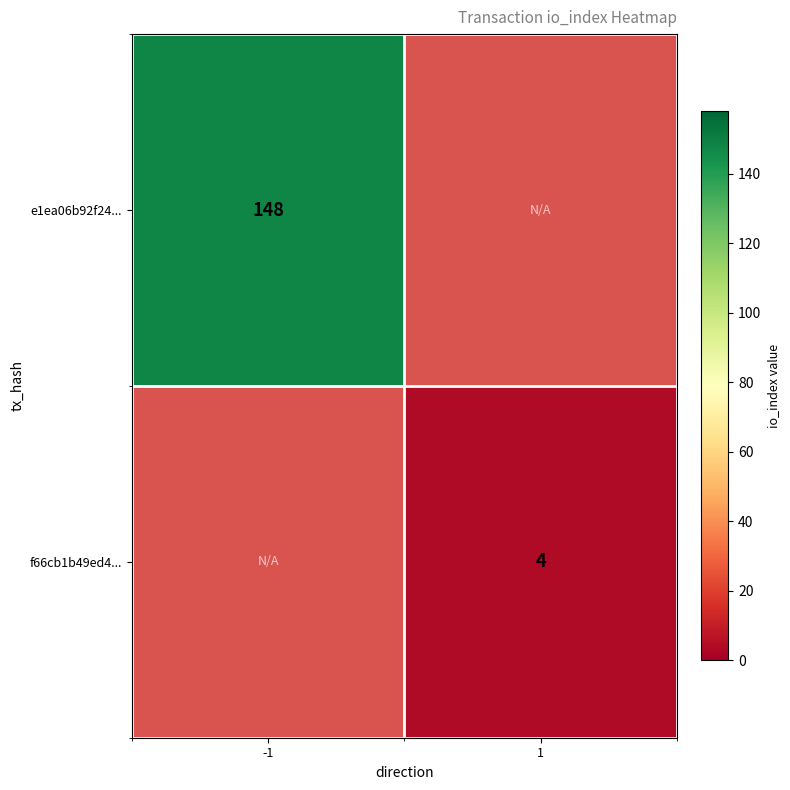

The value of e1ea06b92f24... at -1 is 148. True or false?

True